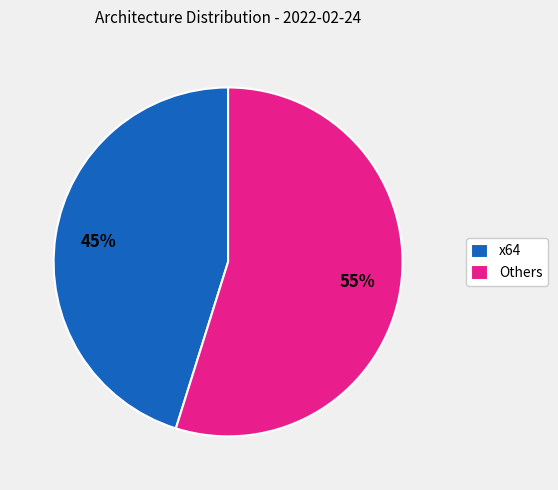

How many slices are in this pie chart?

2